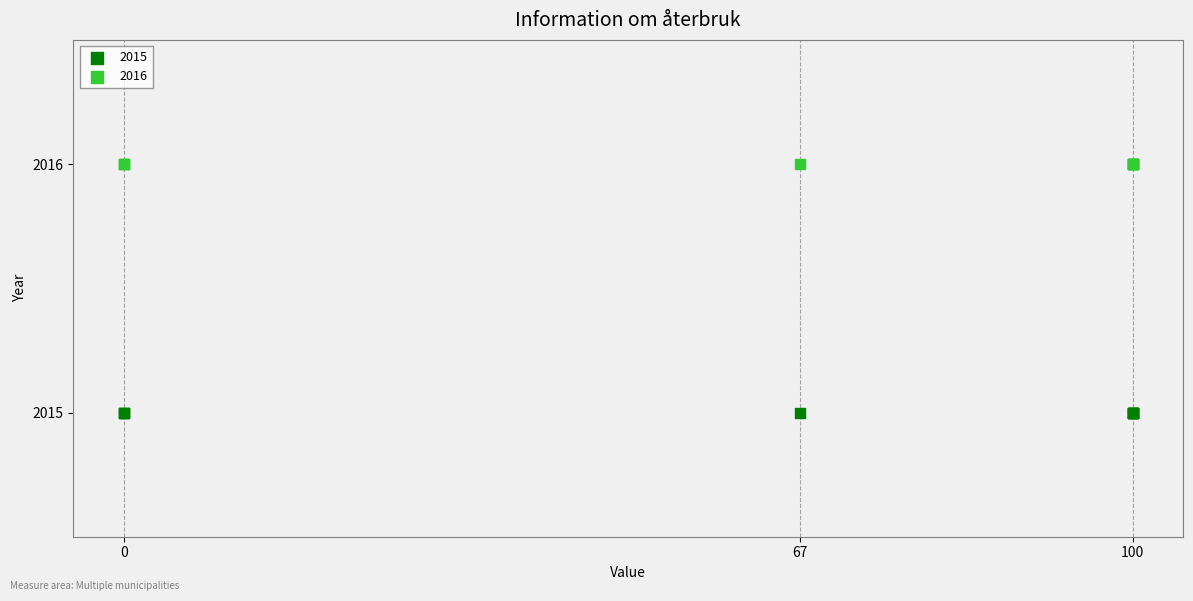

Which series reaches the maximum Y coordinate?

2016